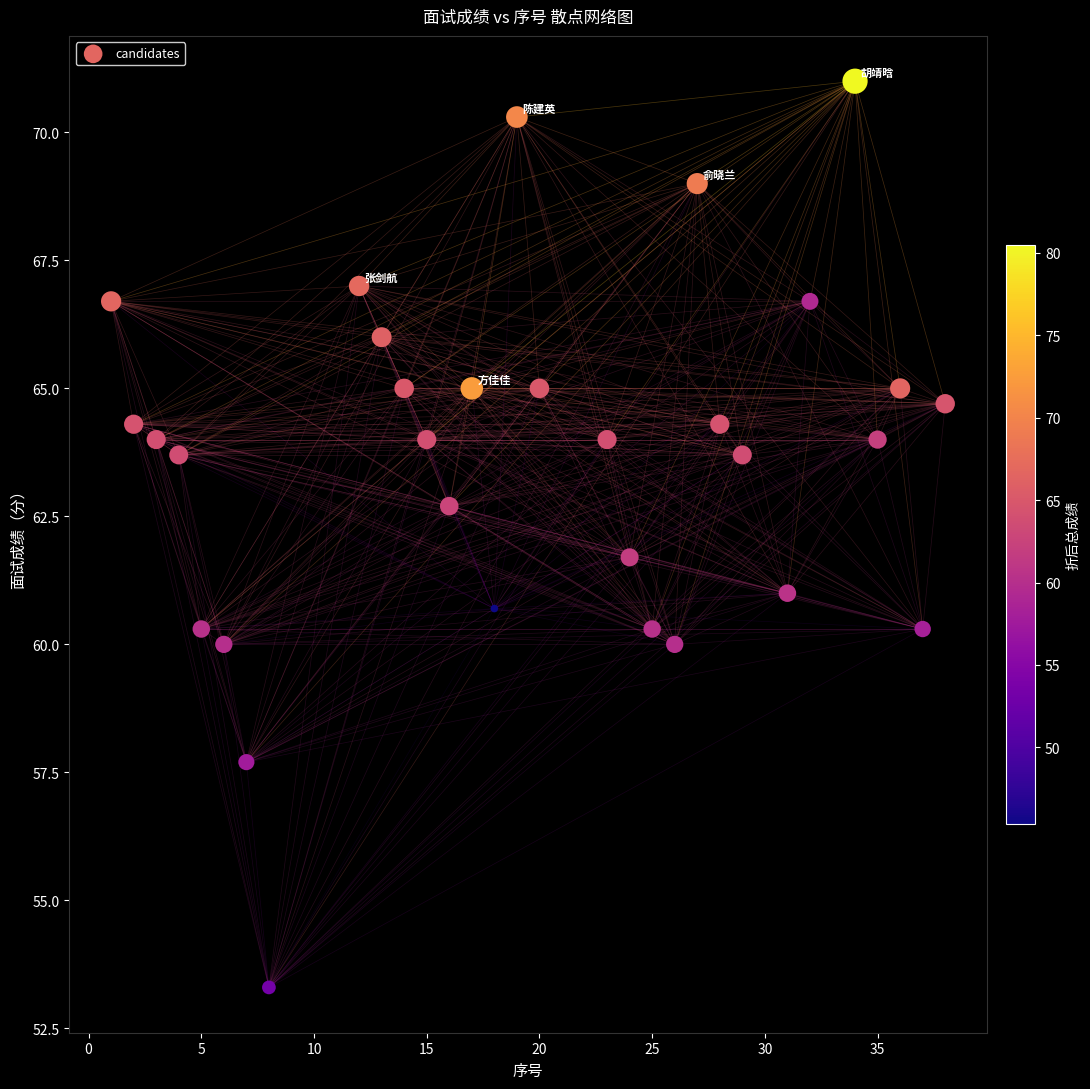

What Y value in the scatter plot is closest to 62?

61.7